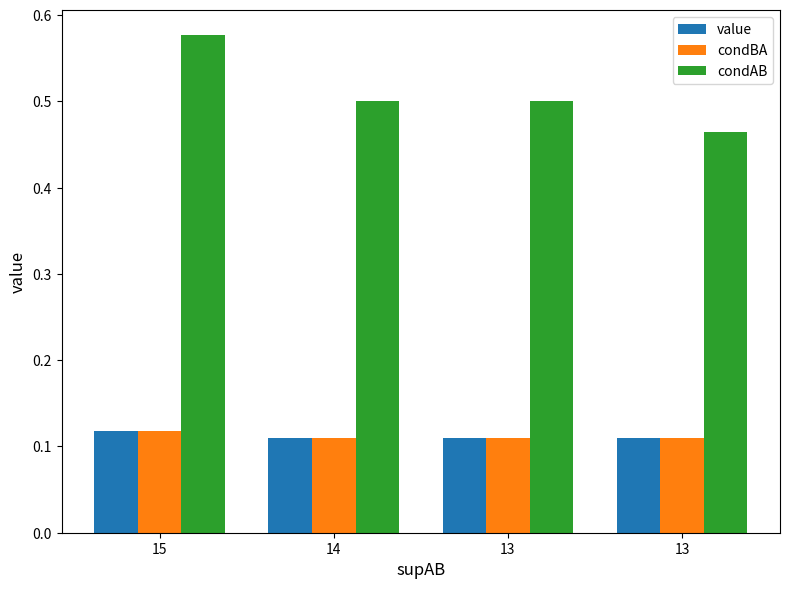

At 13, list the series in order from largest to smallest.

condAB, value, condBA